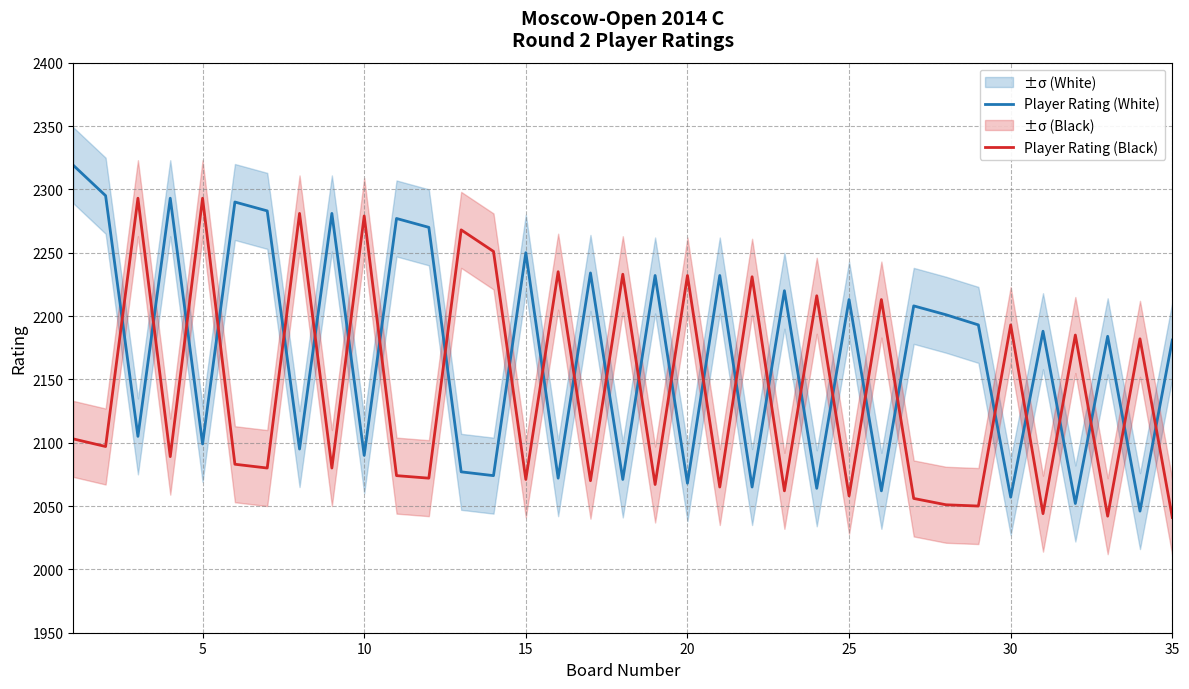

The Player Rating (White) series shows 1224 at 30. True or false?

False